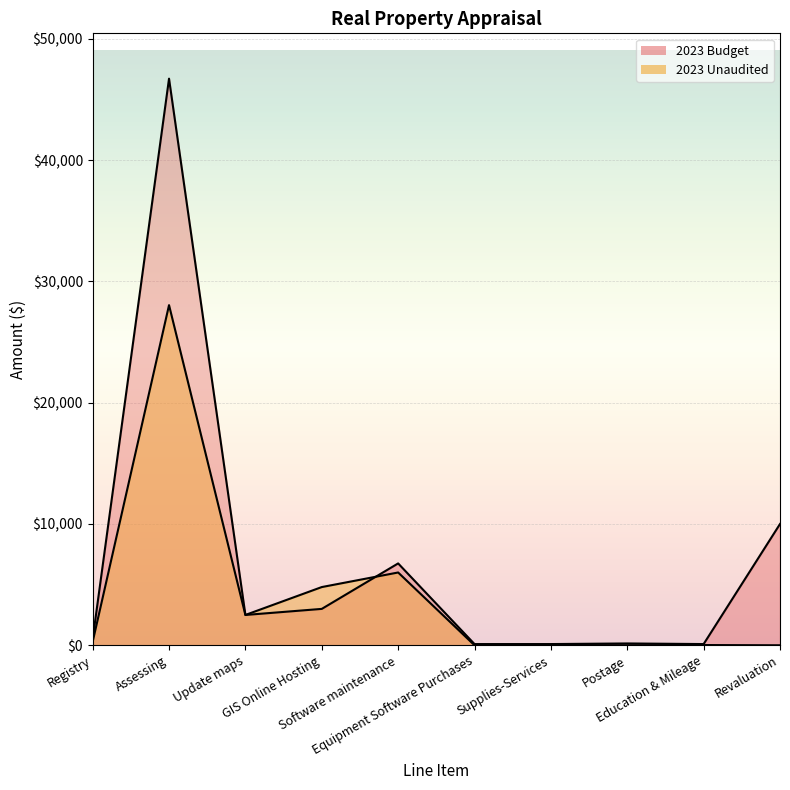

In 2023 Budget, how many points are lower than both neighbors (excluding endpoints)?

2